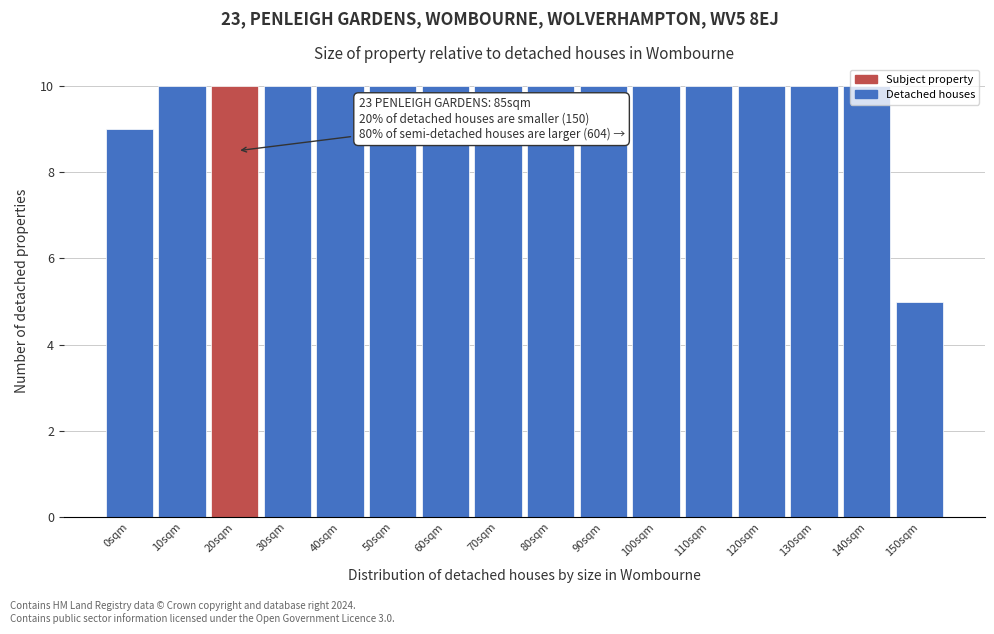

The chart shows a value of 17 at 120sqm. True or false?

False